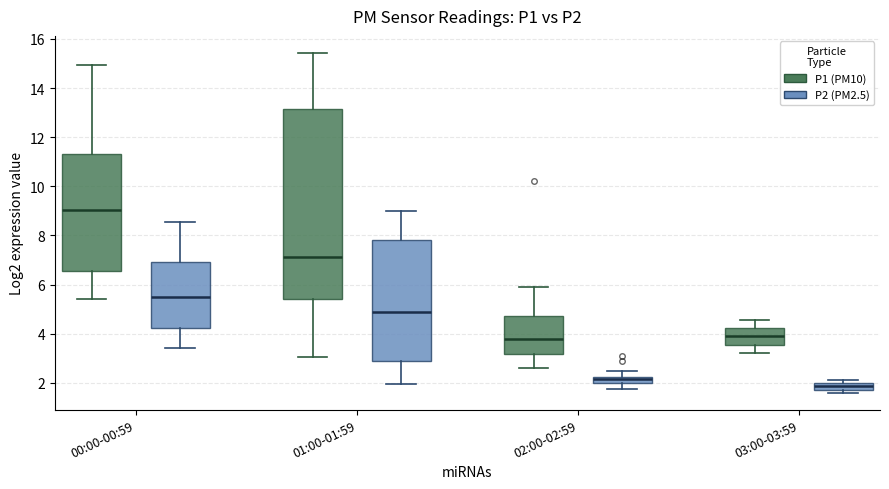

Comparing the boxes themselves (not the whiskers), which one is the tallest?

01:00-01:59 (P1 (PM10))